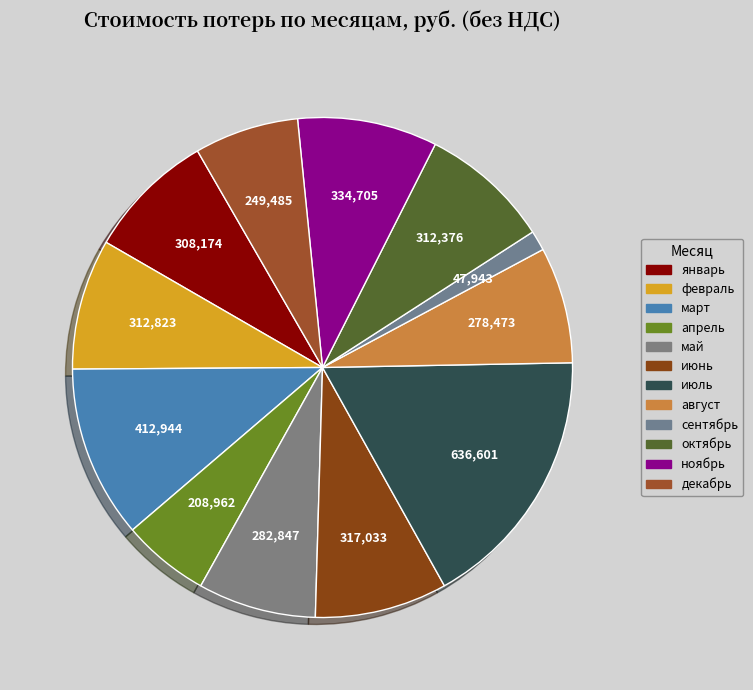

Is there any slice that represents more than half of the pie?

No